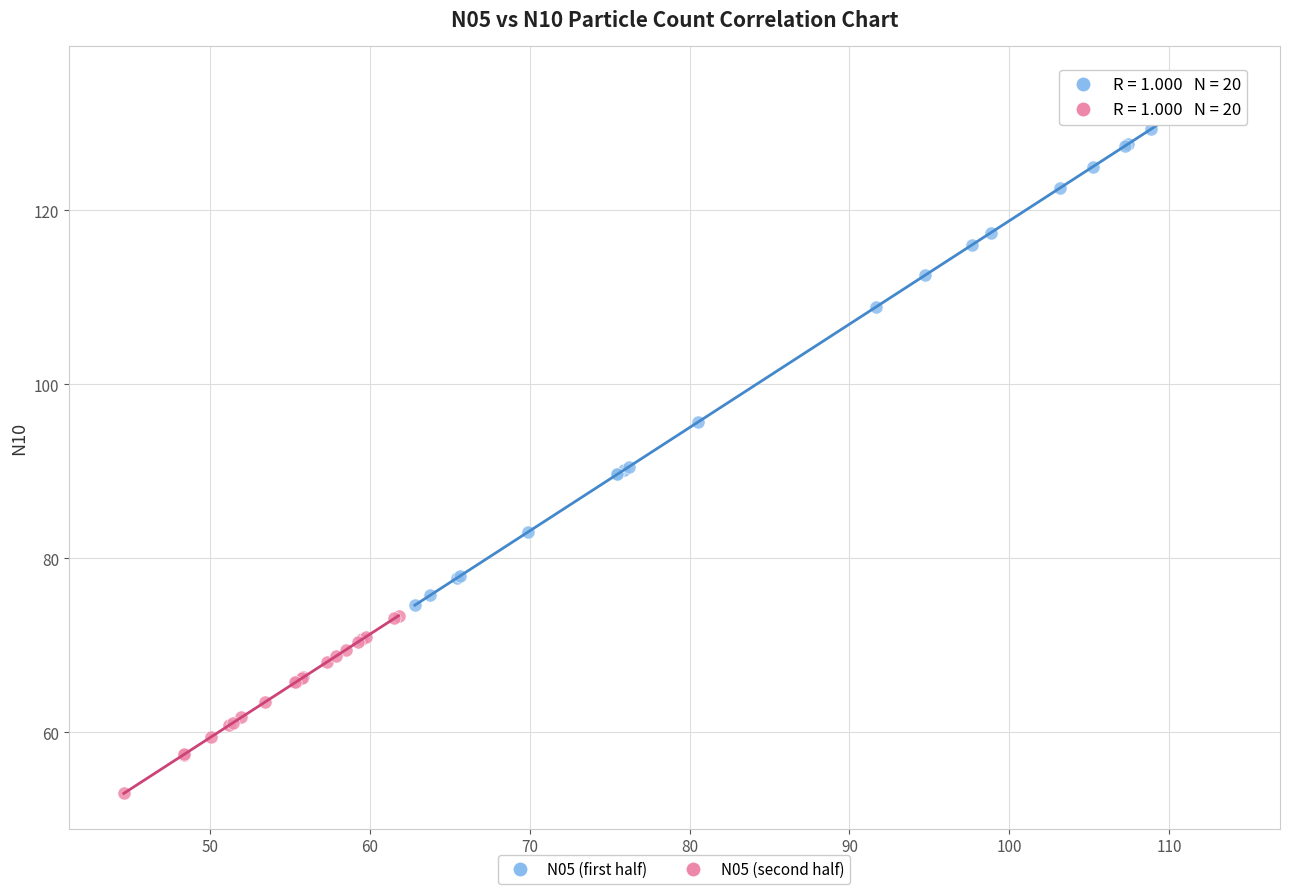

Which series has the widest spread of Y values?

N05 (first half)